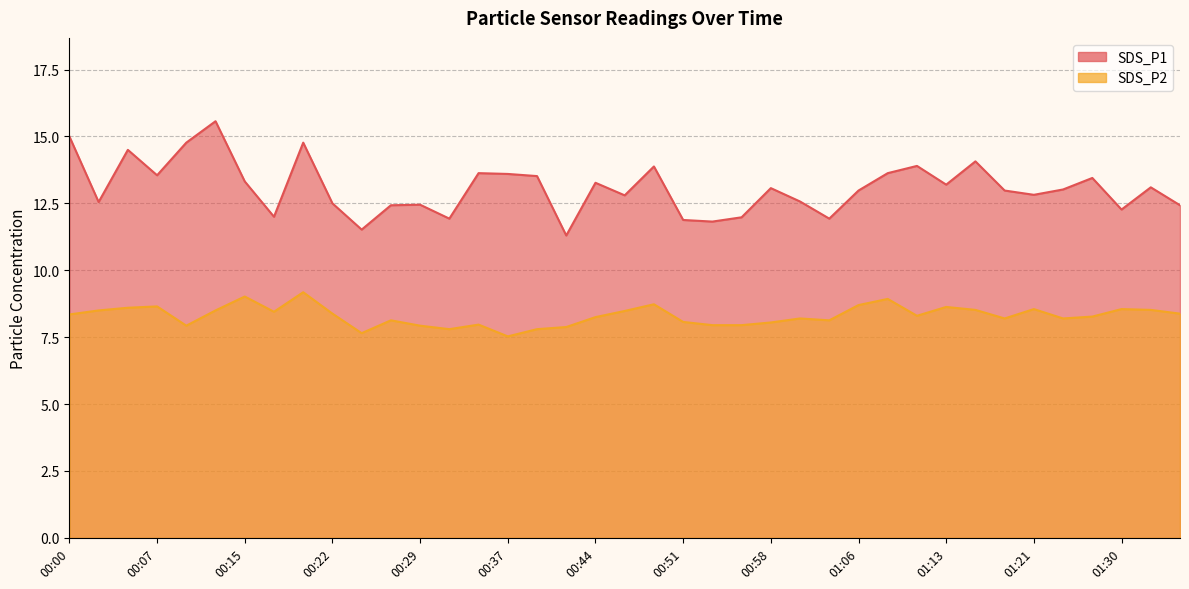

What is the label of the 21st point from the right?

00:44